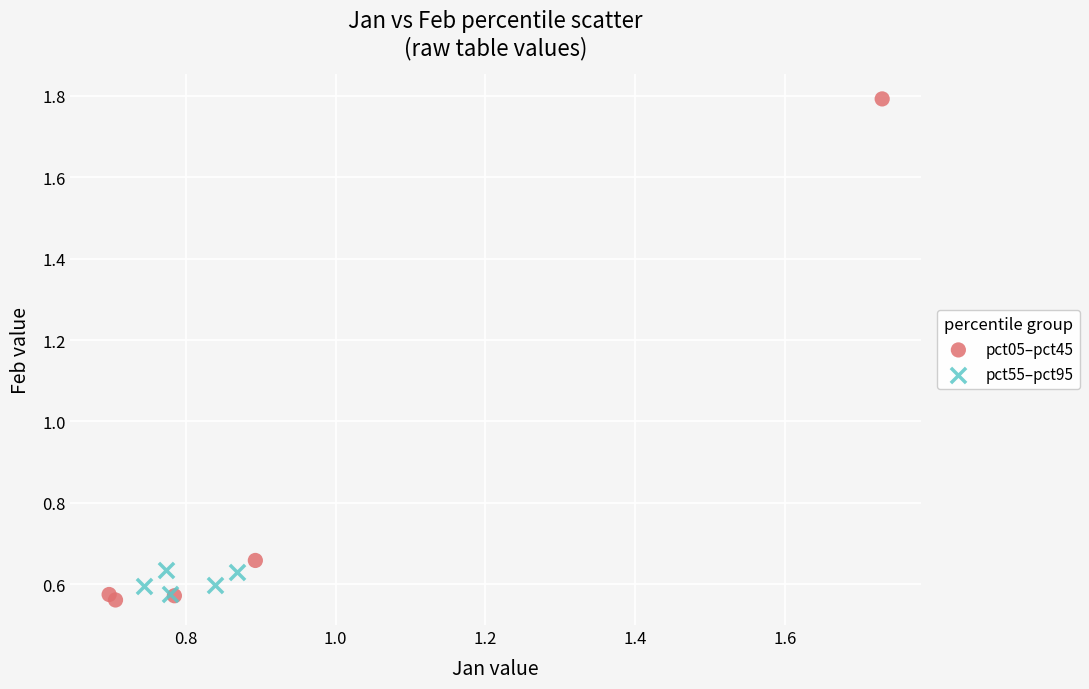

Which series has the largest Y range (max minus min)?

pct05–pct45